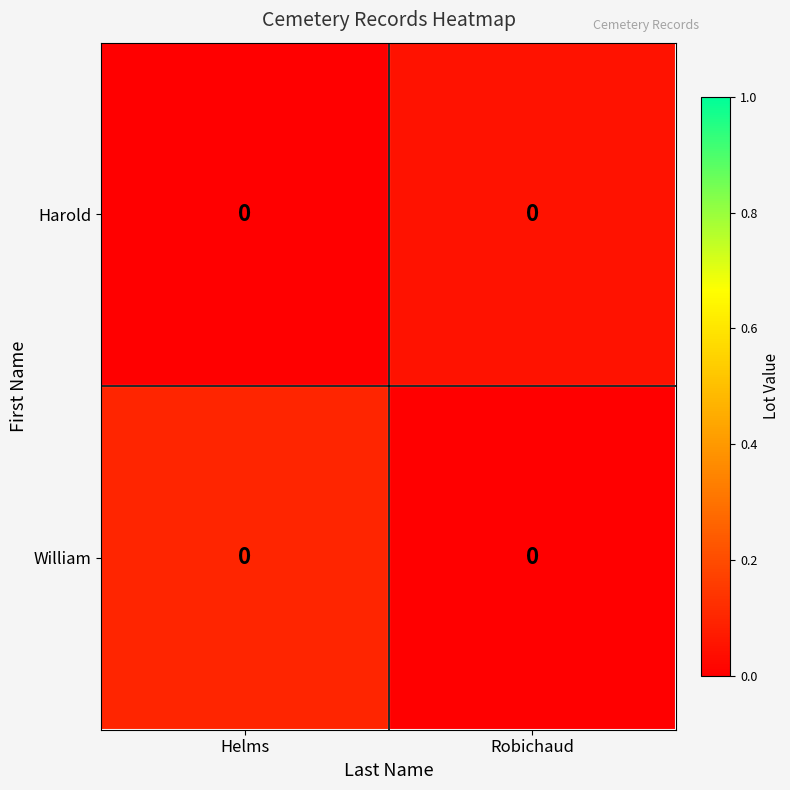

What is the sum of the Harold values at Robichaud and Helms?

0.1